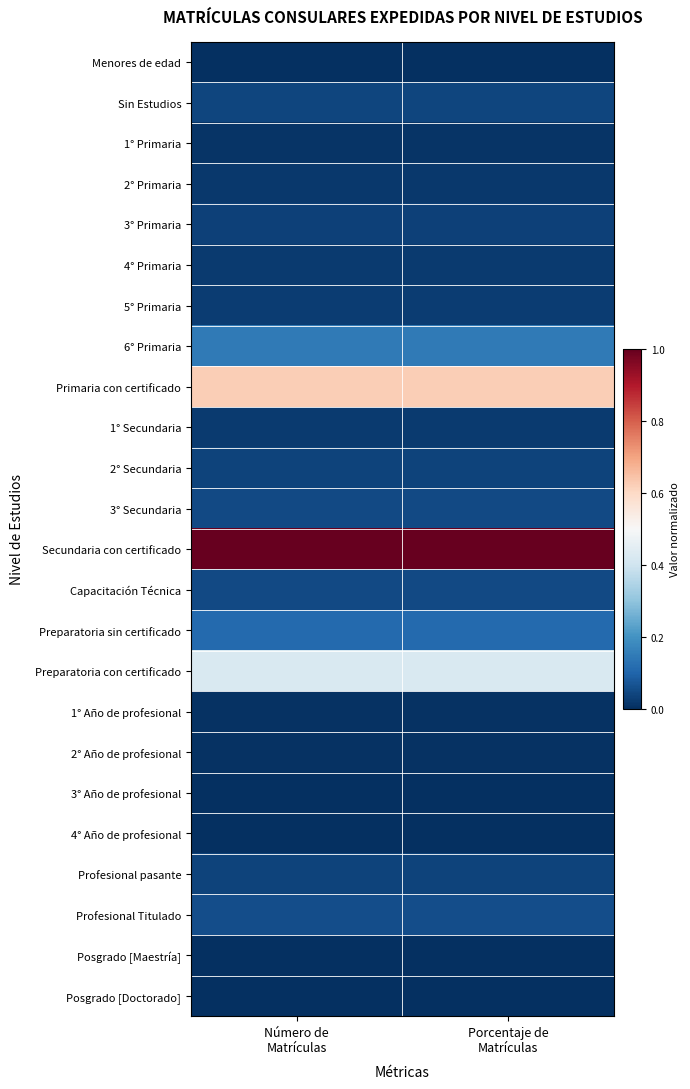

Reading left to right, extract all data points from this chart.

Menores de edad: Número de
Matrículas=0.0	Porcentaje de
Matrículas=0.0
Sin Estudios: Número de
Matrículas=0.0	Porcentaje de
Matrículas=0.0
1° Primaria: Número de
Matrículas=0.0	Porcentaje de
Matrículas=0.0
2° Primaria: Número de
Matrículas=0.0	Porcentaje de
Matrículas=0.0
3° Primaria: Número de
Matrículas=0.0	Porcentaje de
Matrículas=0.0
4° Primaria: Número de
Matrículas=0.0	Porcentaje de
Matrículas=0.0
5° Primaria: Número de
Matrículas=0.0	Porcentaje de
Matrículas=0.0
6° Primaria: Número de
Matrículas=0.1	Porcentaje de
Matrículas=0.1
Primaria con certificado: Número de
Matrículas=0.6	Porcentaje de
Matrículas=0.6
1° Secundaria: Número de
Matrículas=0.0	Porcentaje de
Matrículas=0.0
2° Secundaria: Número de
Matrículas=0.0	Porcentaje de
Matrículas=0.0
3° Secundaria: Número de
Matrículas=0.0	Porcentaje de
Matrículas=0.0
Secundaria con certificado: Número de
Matrículas=1.0	Porcentaje de
Matrículas=1.0
Capacitación Técnica: Número de
Matrículas=0.0	Porcentaje de
Matrículas=0.0
Preparatoria sin certificado: Número de
Matrículas=0.1	Porcentaje de
Matrículas=0.1
Preparatoria con certificado: Número de
Matrículas=0.4	Porcentaje de
Matrículas=0.4
1° Año de profesional: Número de
Matrículas=0.0	Porcentaje de
Matrículas=0.0
2° Año de profesional: Número de
Matrículas=0.0	Porcentaje de
Matrículas=0.0
3° Año de profesional: Número de
Matrículas=0.0	Porcentaje de
Matrículas=0.0
4° Año de profesional: Número de
Matrículas=0.0	Porcentaje de
Matrículas=0.0
Profesional pasante: Número de
Matrículas=0.0	Porcentaje de
Matrículas=0.0
Profesional Titulado: Número de
Matrículas=0.1	Porcentaje de
Matrículas=0.1
Posgrado [Maestría]: Número de
Matrículas=0.0	Porcentaje de
Matrículas=0.0
Posgrado [Doctorado]: Número de
Matrículas=0.0	Porcentaje de
Matrículas=0.0